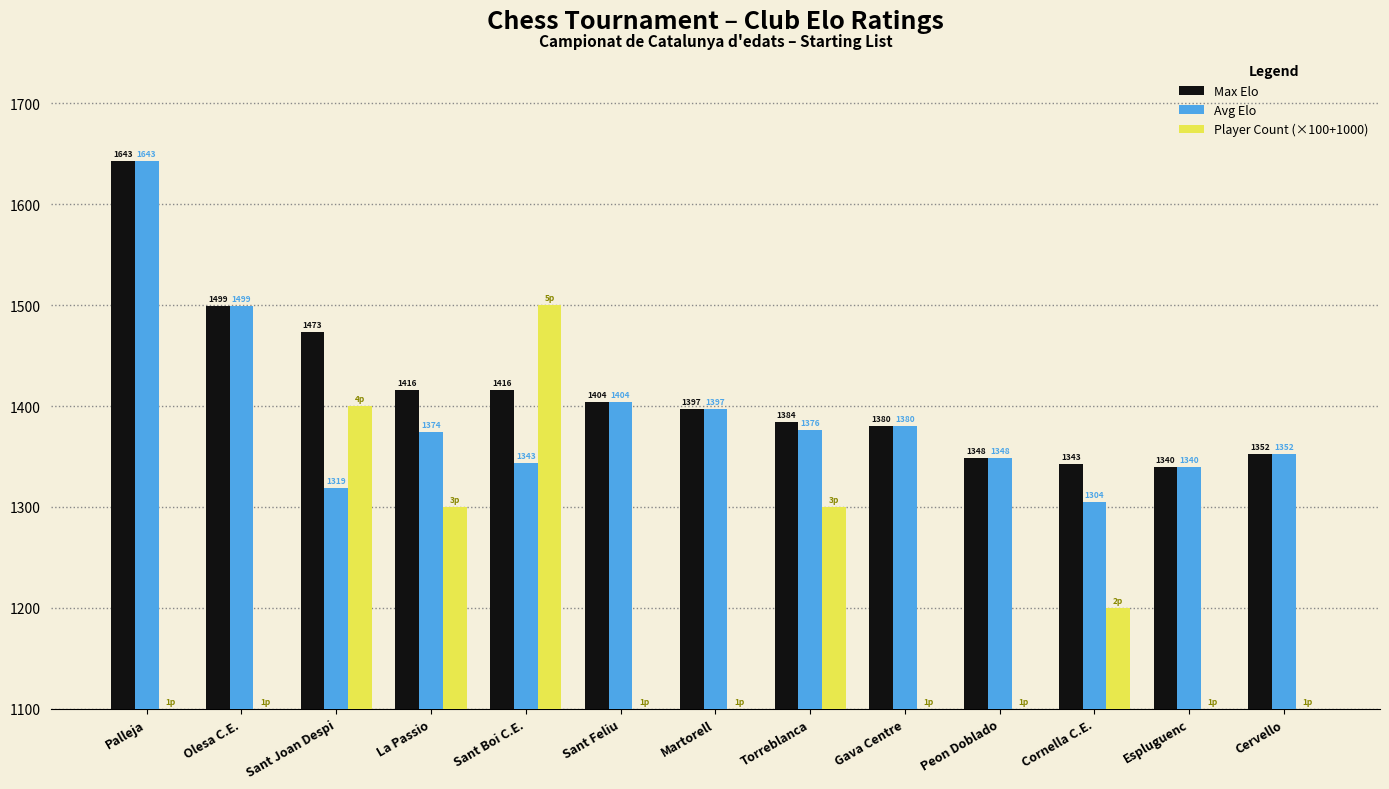

At Sant Boi C.E., list the series in order from smallest to largest.

Avg Elo, Max Elo, Player Count (×100+1000)